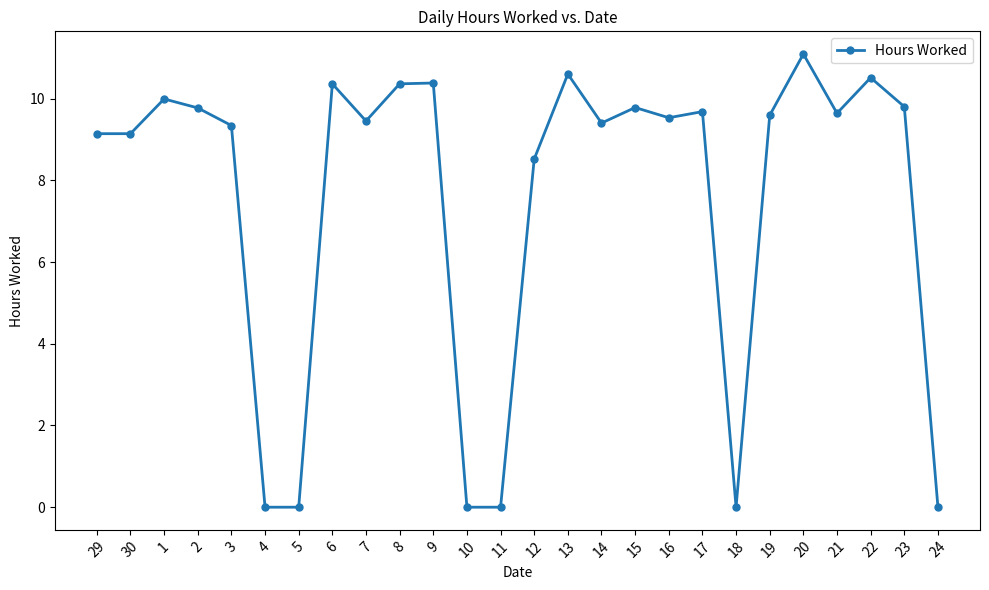

What is the difference between the maximum and minimum values?

11.1